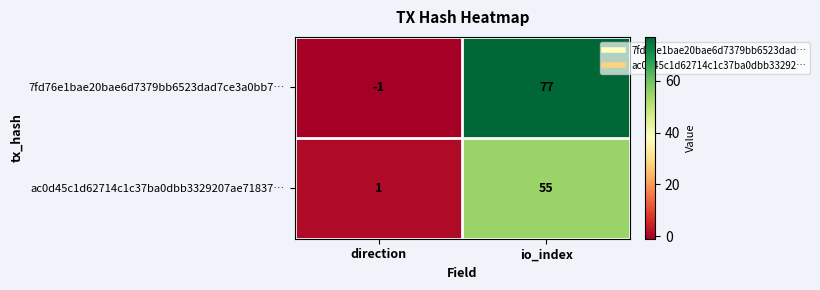

Which category has the highest value across all series?

io_index